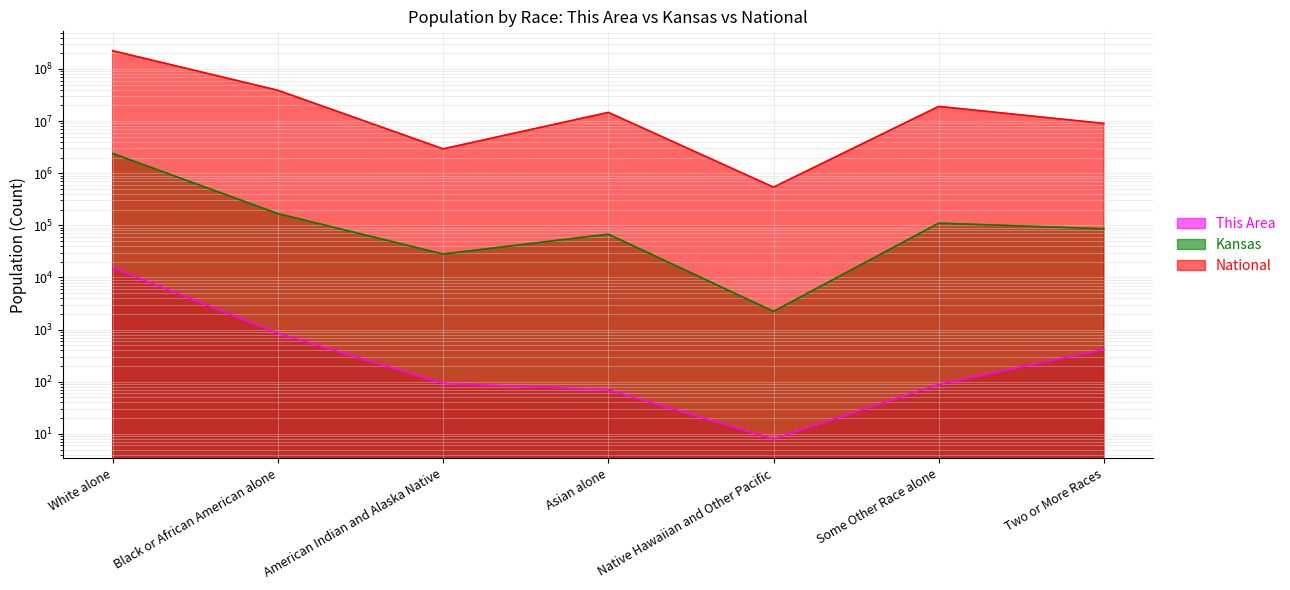

What is the difference between the highest and lowest values at Some Other Race alone?

19107279